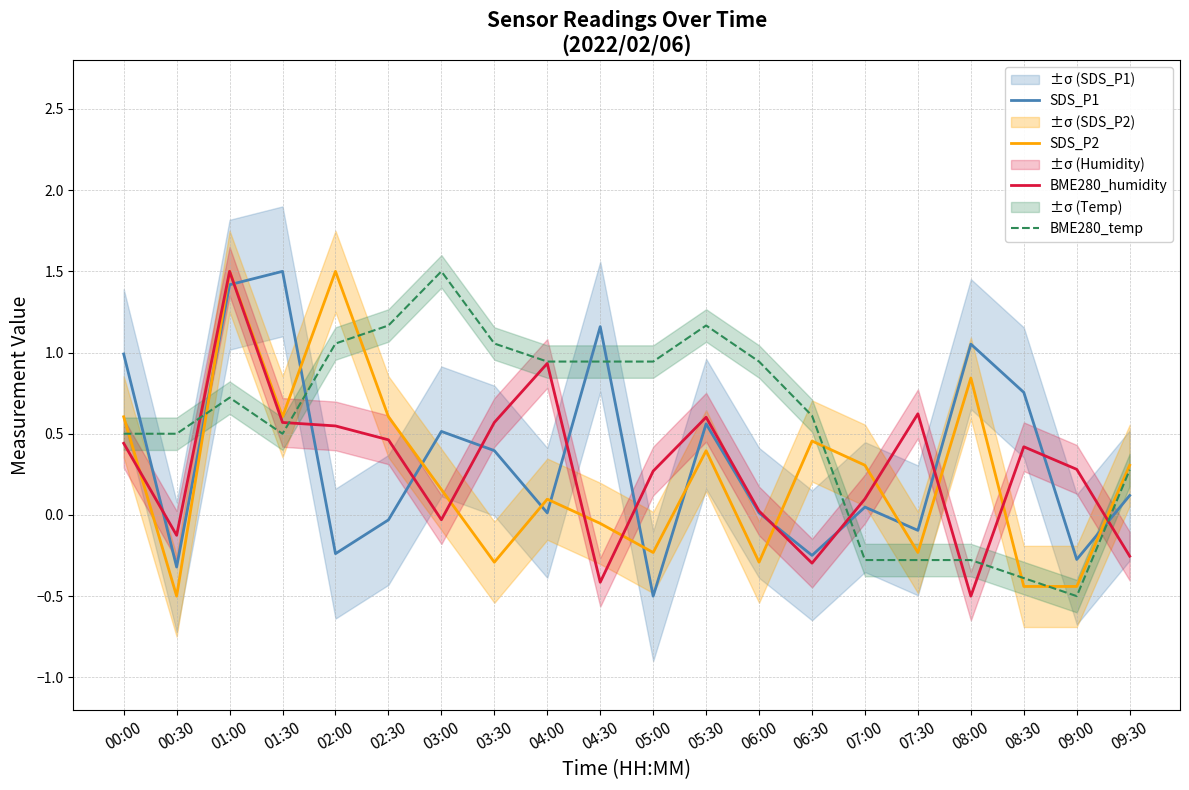

What are all the series names shown in the legend?

SDS_P1, SDS_P2, BME280_humidity, BME280_temp